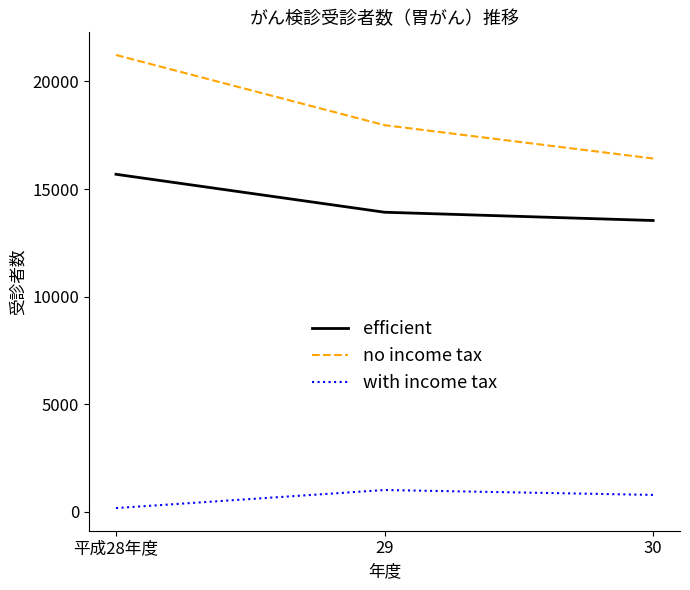

The value of no income tax at 30 is 16420. True or false?

True